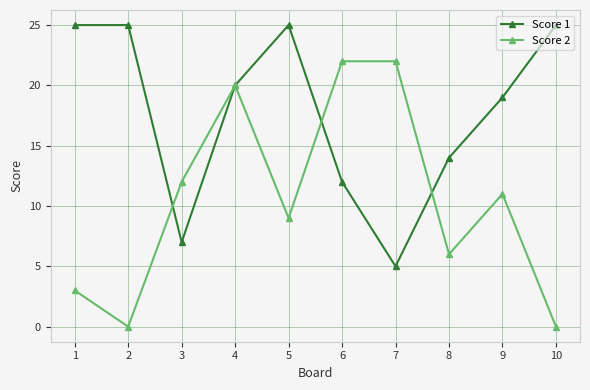

What is the value of the Score 2 point at the 8th from the left?

6